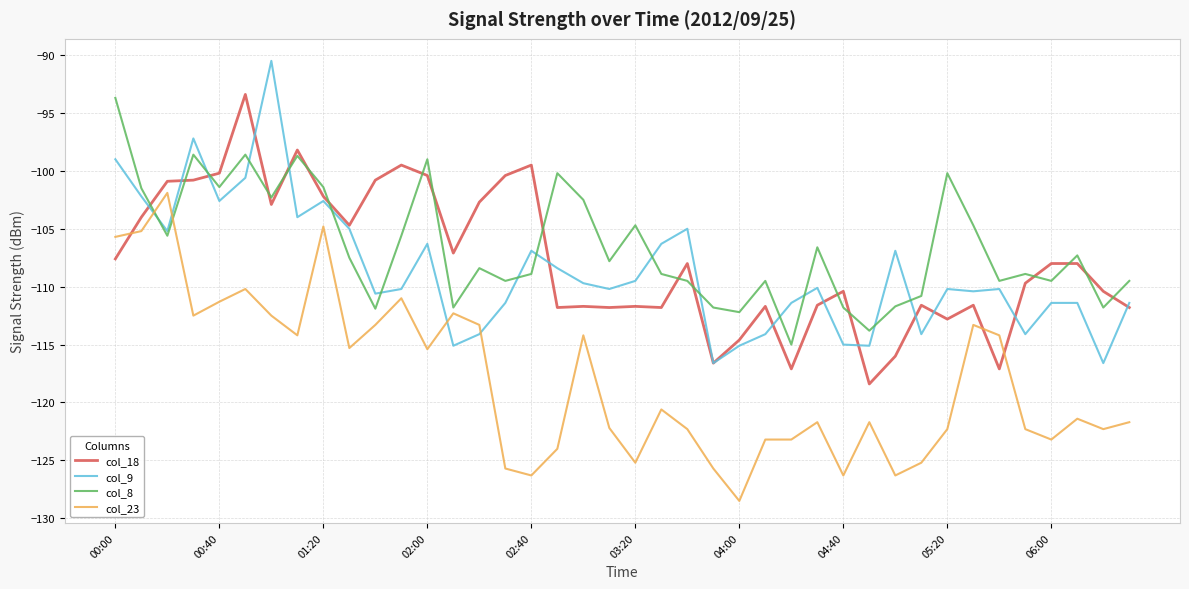

What is the maximum value for col_8?

-93.7